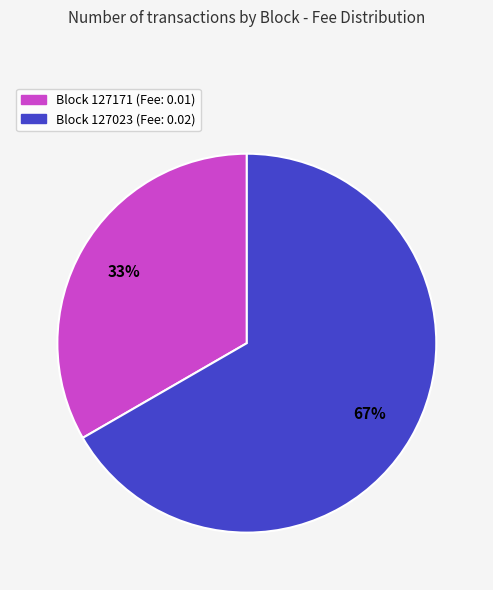

What is the largest slice in the pie chart?

Block 127023 (Fee: 0.02)